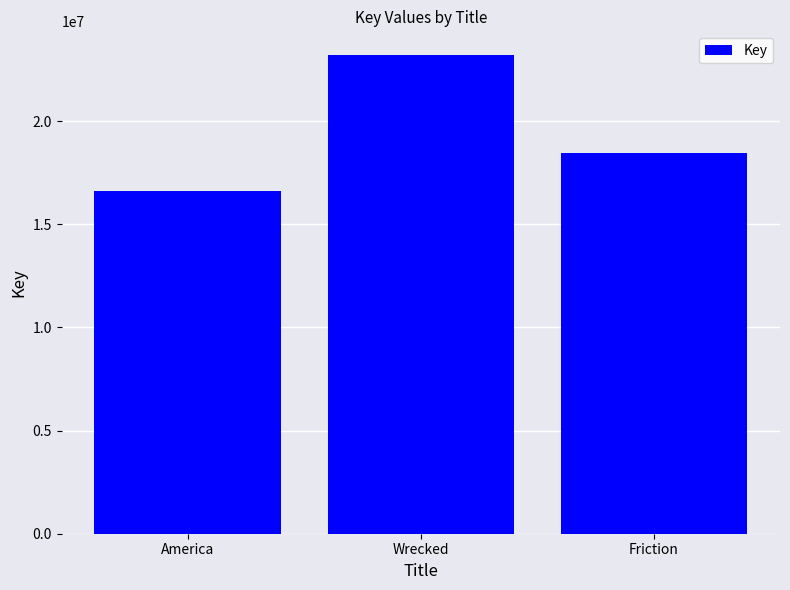

Does the chart contain any negative values?

No